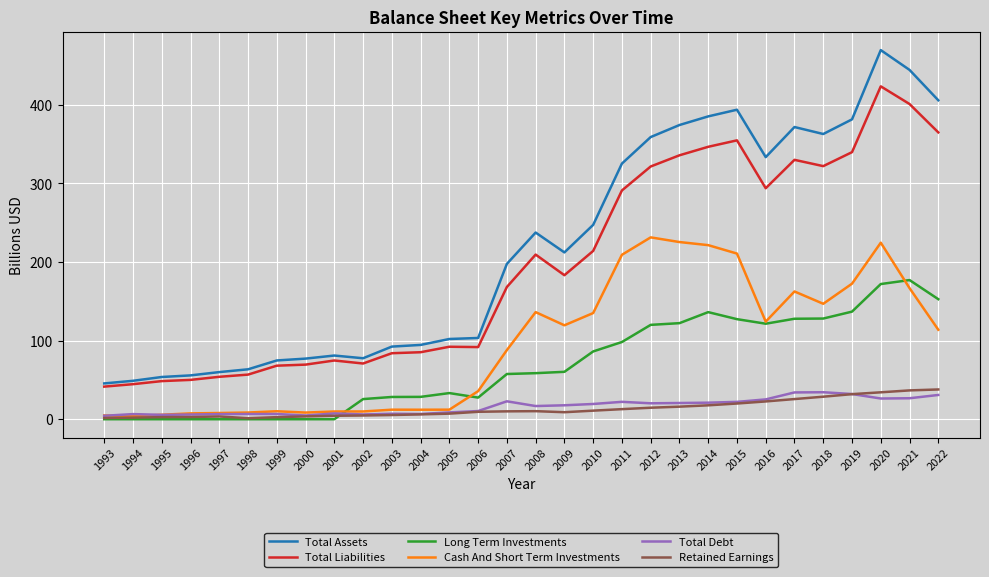

What is the greatest value displayed?

469.6